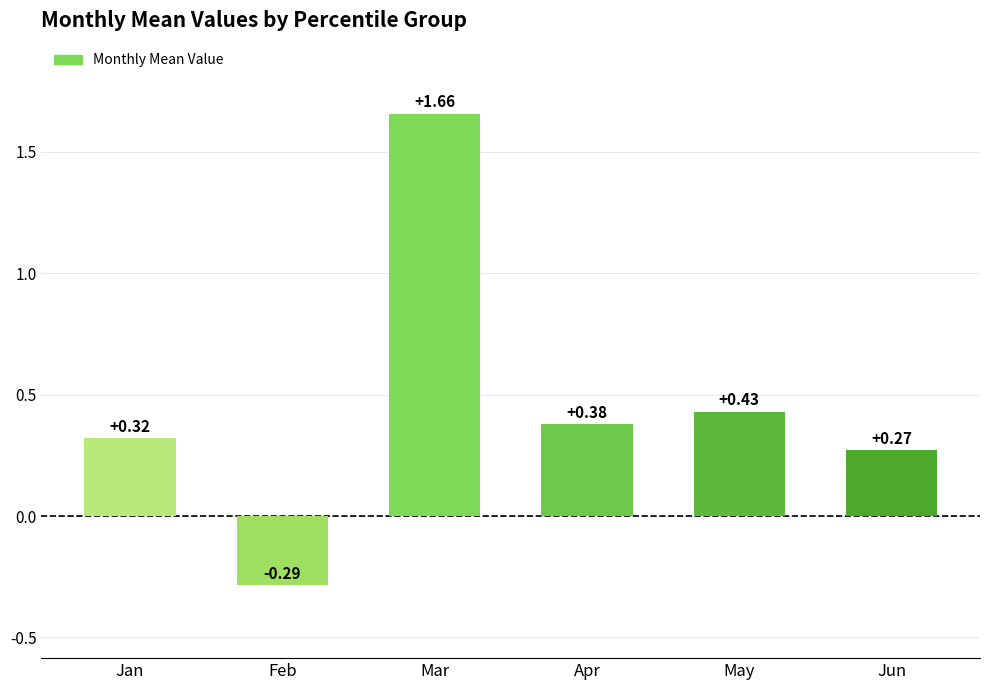

Rank the categories by value from highest to lowest.

Mar, May, Apr, Jan, Jun, Feb